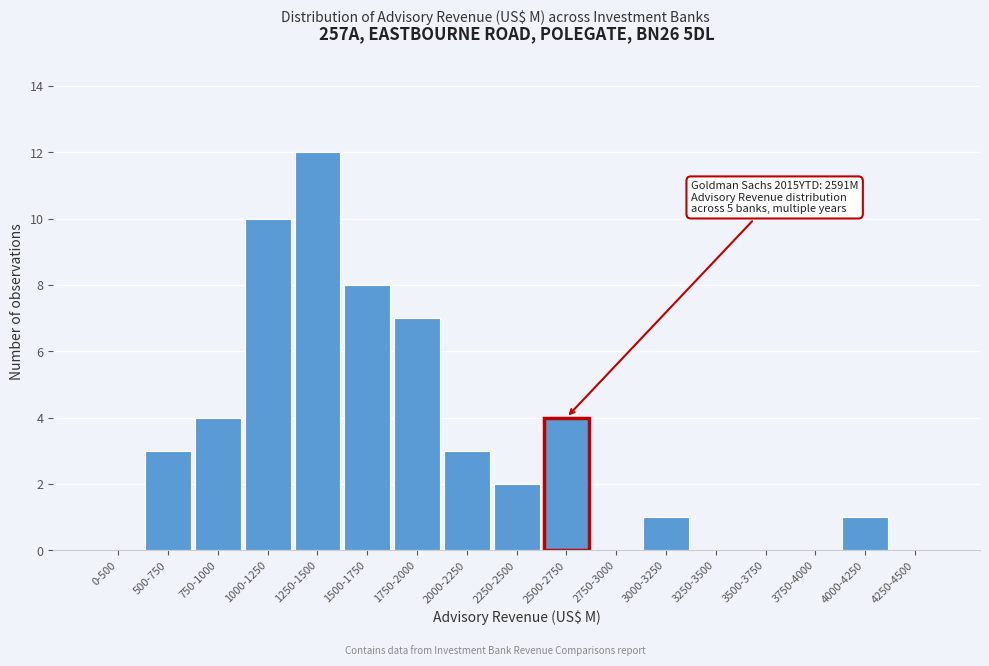

Reading right to left, extract all data points from this chart.

4250-4500=0	4000-4250=1	3750-4000=0	3500-3750=0	3250-3500=0	3000-3250=1	2750-3000=0	2500-2750=4	2250-2500=2	2000-2250=3	1750-2000=7	1500-1750=8	1250-1500=12	1000-1250=10	750-1000=4	500-750=3	0-500=0